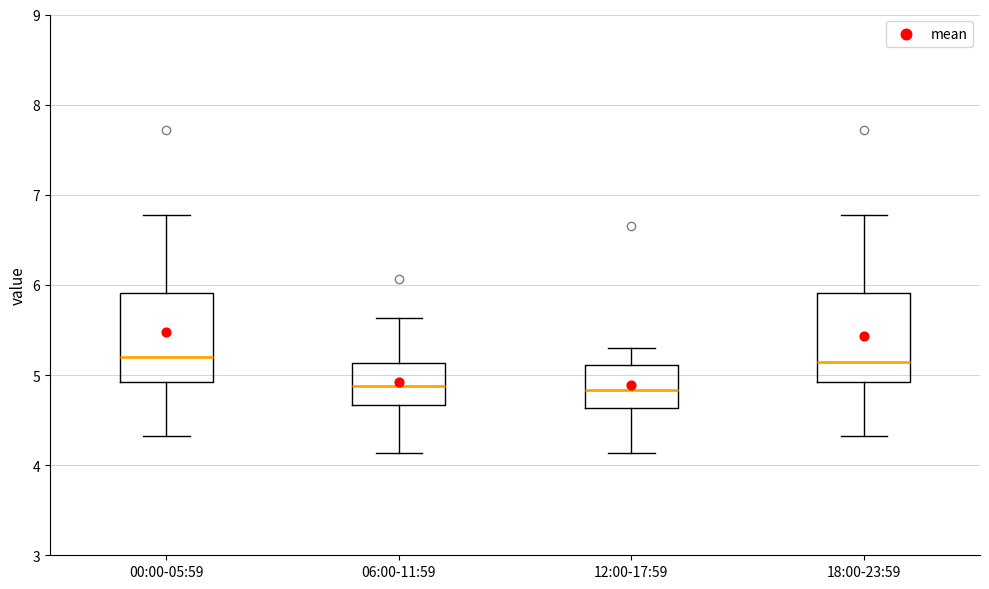

Reading left to right, transcribe this box plot: for each box, give where its median line is, the range the box spans, and where its two whiskers end, as read against the y-axis. The values are not printed on the chart, so give them approximately, as read against the axis.

00:00-05:59: median 5.2, box 4.9 to 5.9, whiskers 4.3 to 6.8
06:00-11:59: median 4.9, box 4.7 to 5.1, whiskers 4.1 to 5.6
12:00-17:59: median 4.8, box 4.6 to 5.1, whiskers 4.1 to 5.3
18:00-23:59: median 5.1, box 4.9 to 5.9, whiskers 4.3 to 6.8